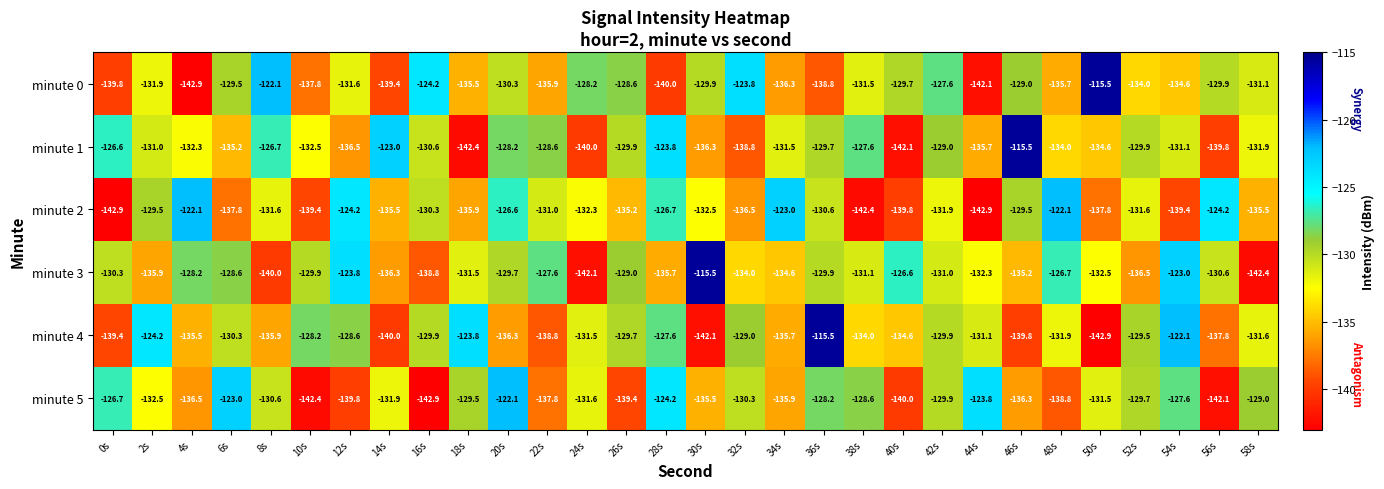

What is the maximum value shown in the chart?

-115.5